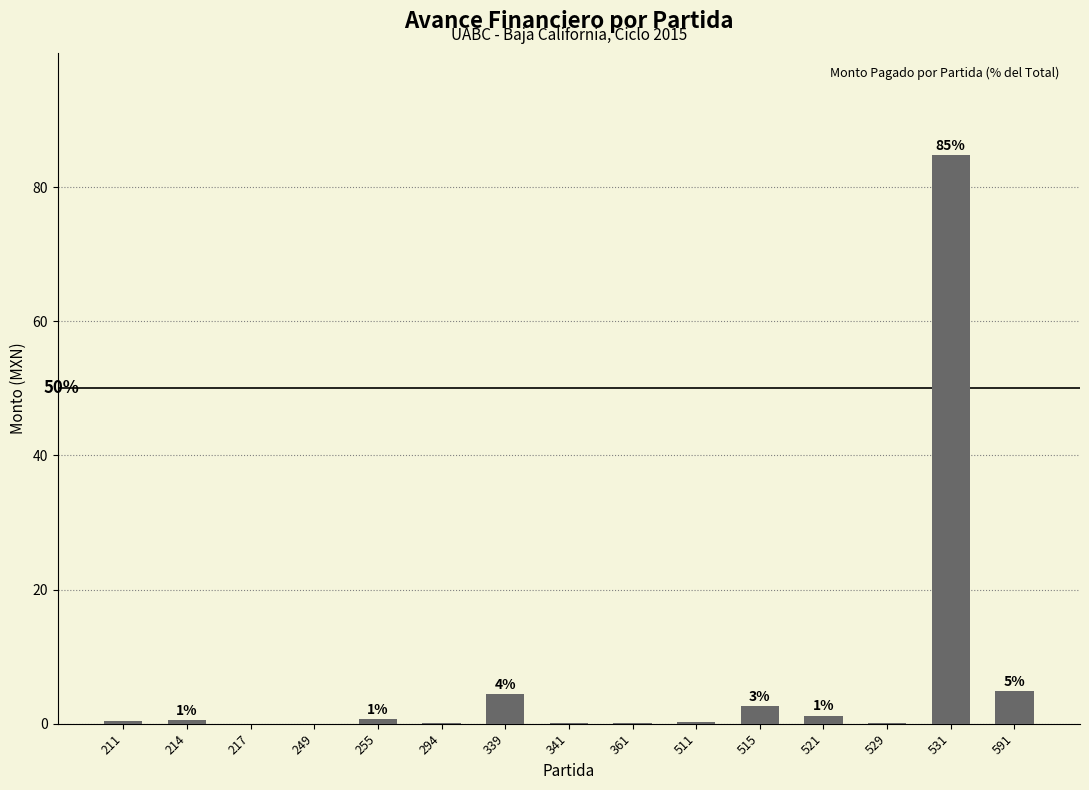

The chart shows a value of 1.1 at 214. True or false?

False